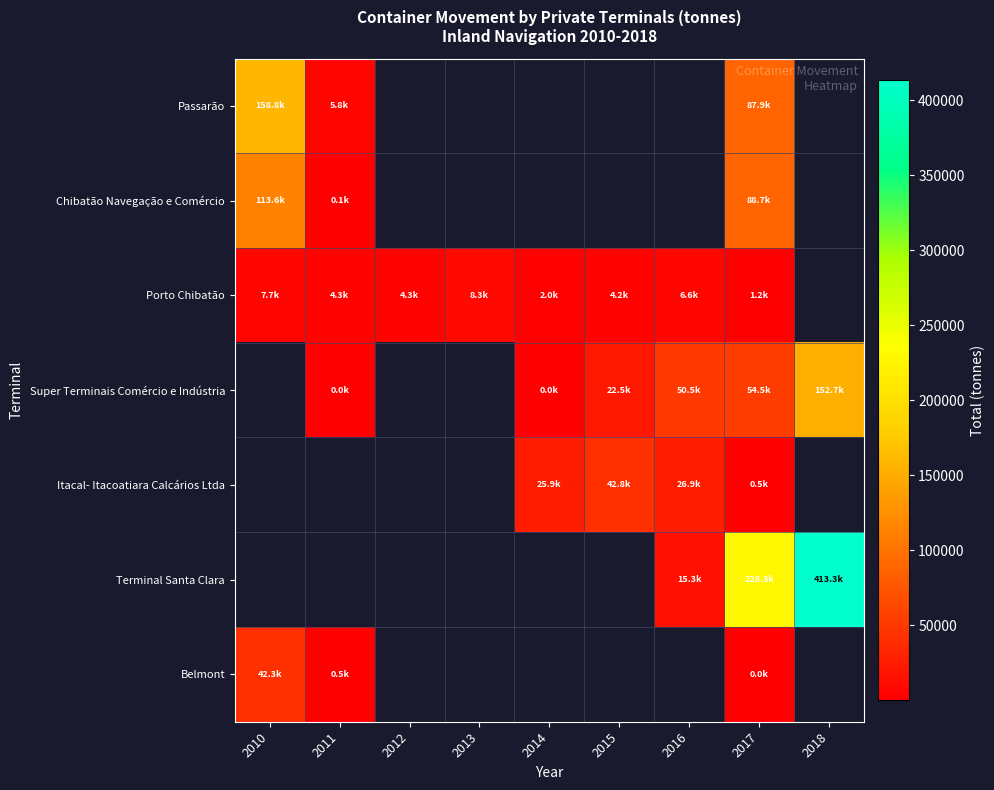

Which series changed the most between 2011 and 2017?

Chibatão Navegação e Comércio